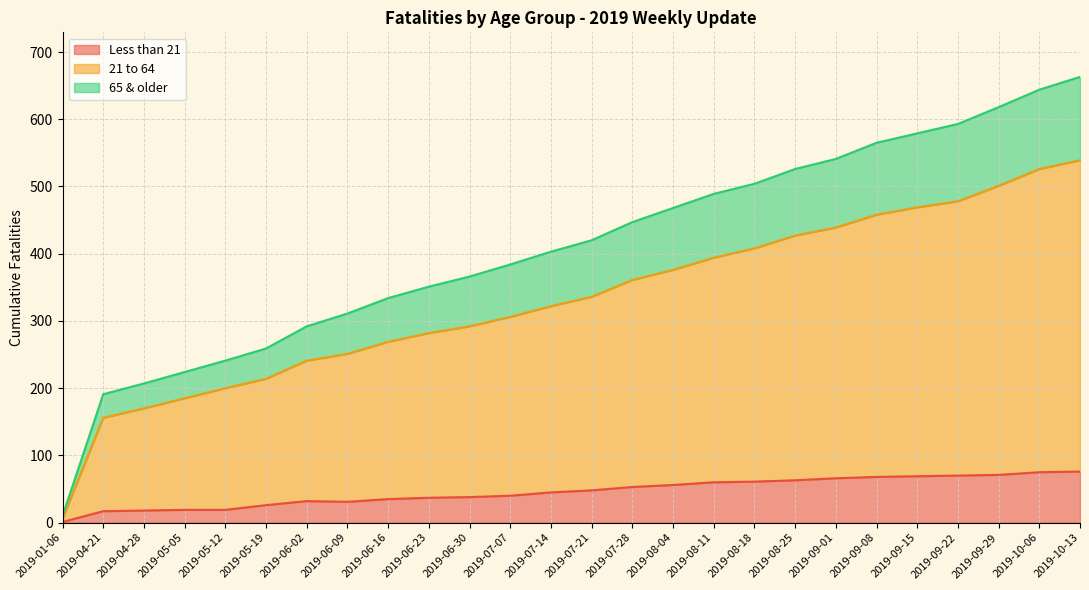

What are all the series names shown in the legend?

Less than 21, 21 to 64, 65 & older